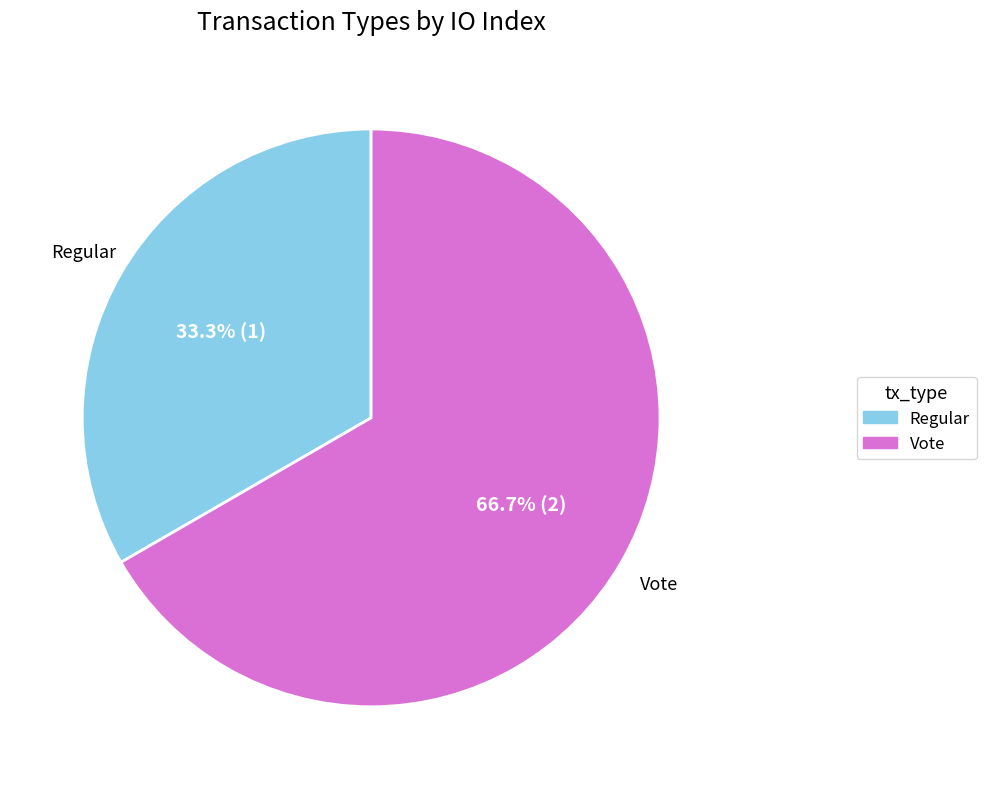

Rank the categories by value from highest to lowest.

Vote, Regular